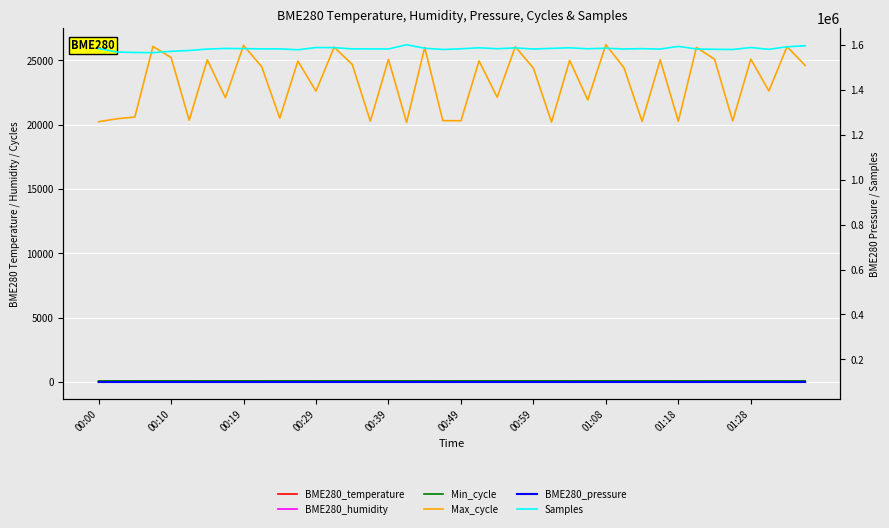

True or false: BME280_temperature and BME280_humidity intersect in this chart.

False